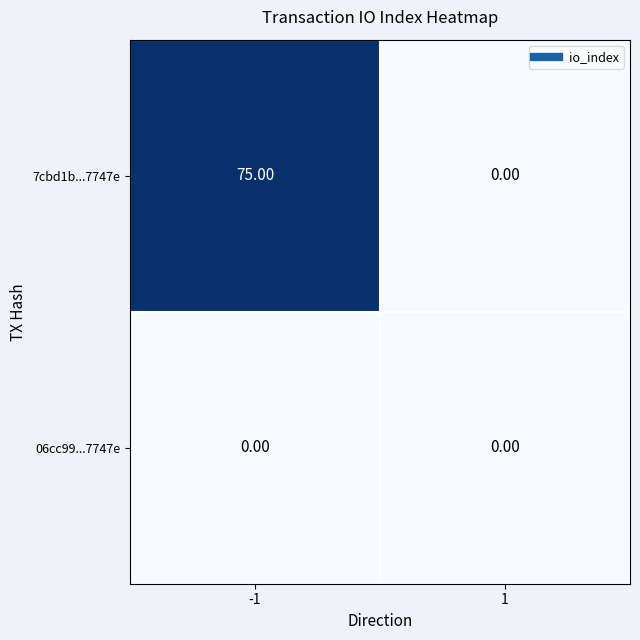

Rank the series at -1 from lowest to highest value.

06cc99...7747e, 7cbd1b...7747e